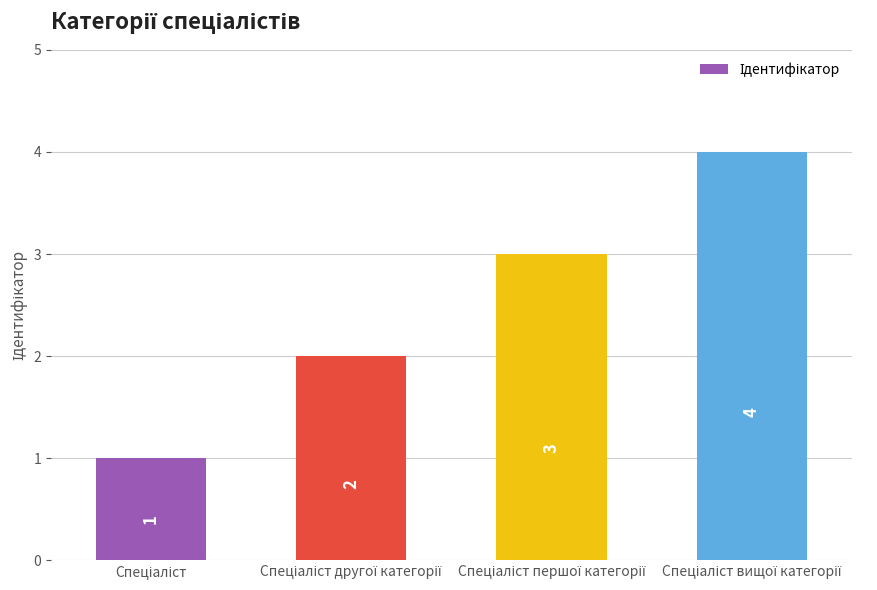

How many bars are there in total?

4